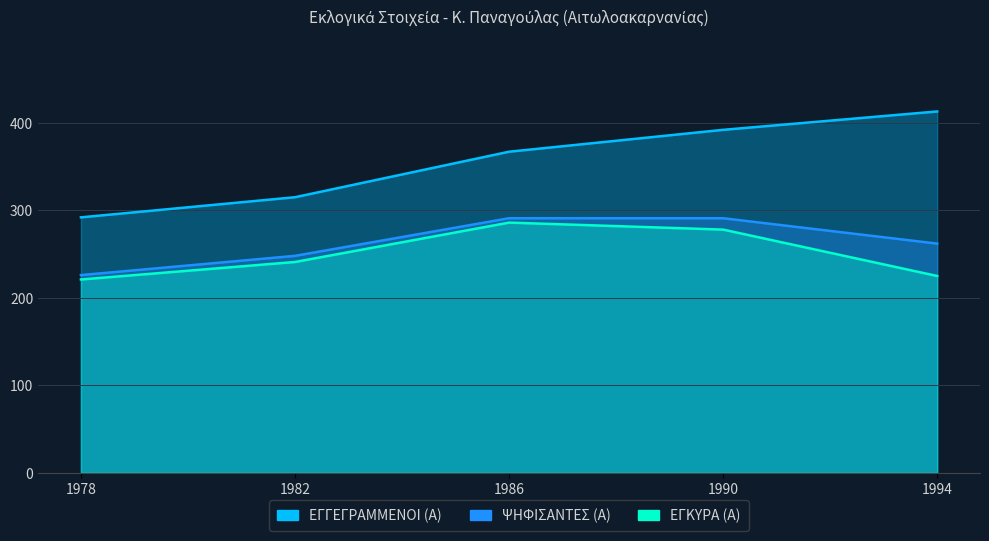

Reading right to left, what are all the values shown in this chart?

ΕΓΓΕΓΡΑΜΜΕΝΟΙ (Α): 1994=413	1990=392	1986=367	1982=315	1978=292
ΨΗΦΙΣΑΝΤΕΣ (Α): 1994=262	1990=291	1986=291	1982=248	1978=226
ΕΓΚΥΡΑ (Α): 1994=225	1990=278	1986=286	1982=241	1978=221